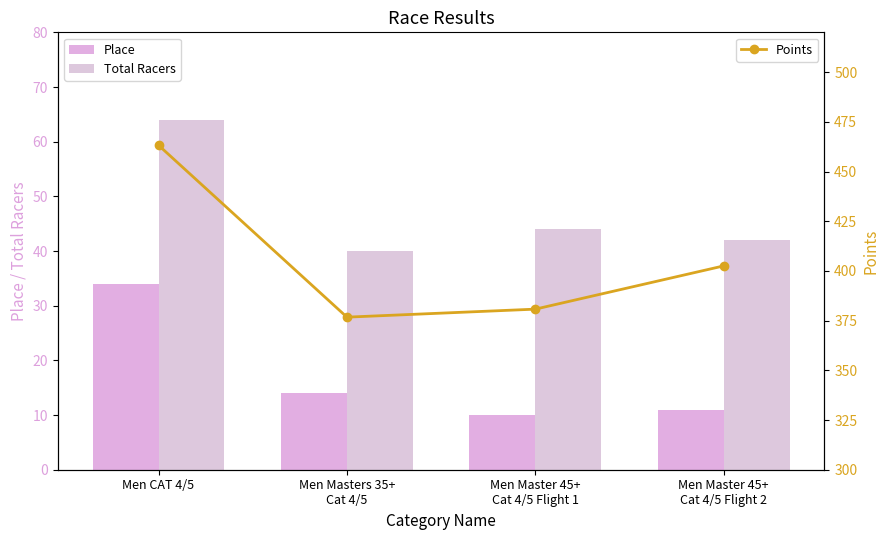

Is the value of Points at Men Master 45+
Cat 4/5 Flight 1 greater than the value of Place at Men Master 45+
Cat 4/5 Flight 1?

Yes